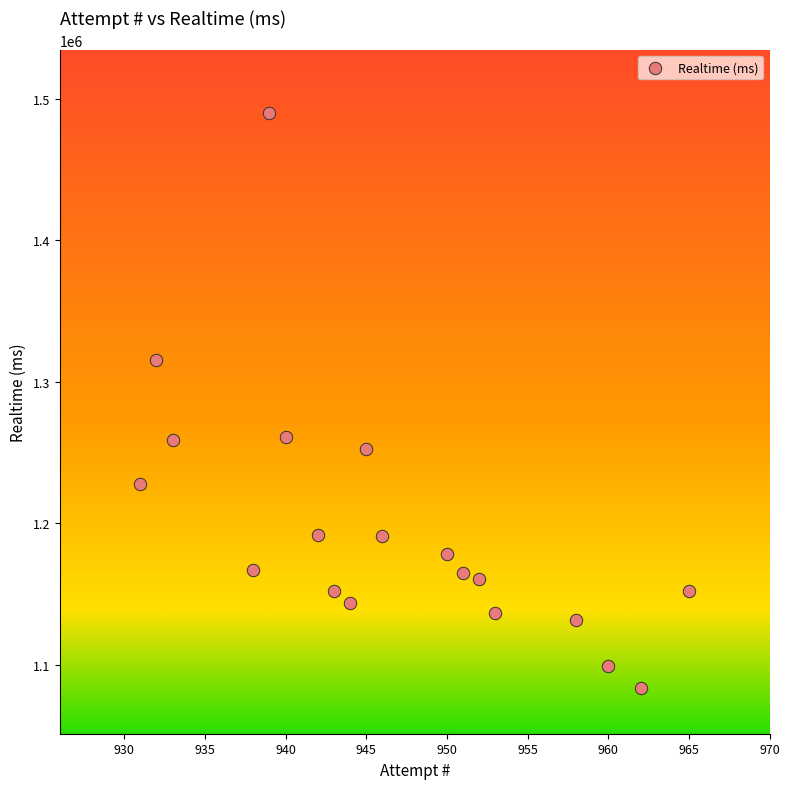

What is the range of X values (max minus min)?

34